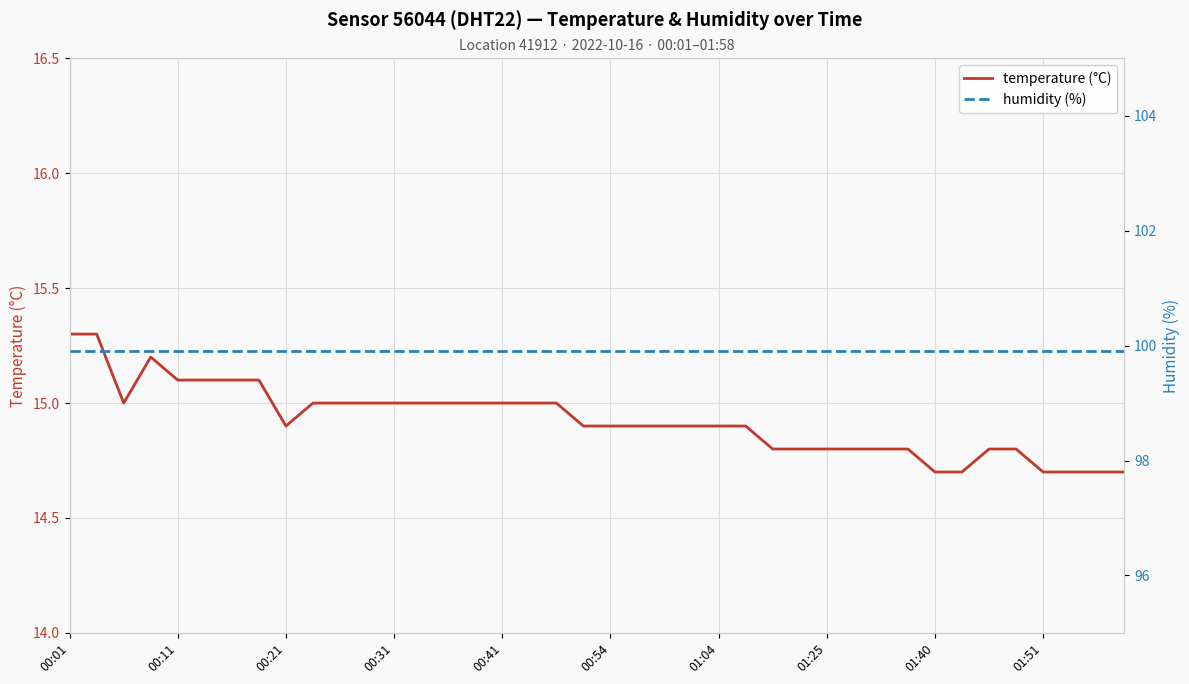

Which series has the widest spread of values?

temperature (°C)